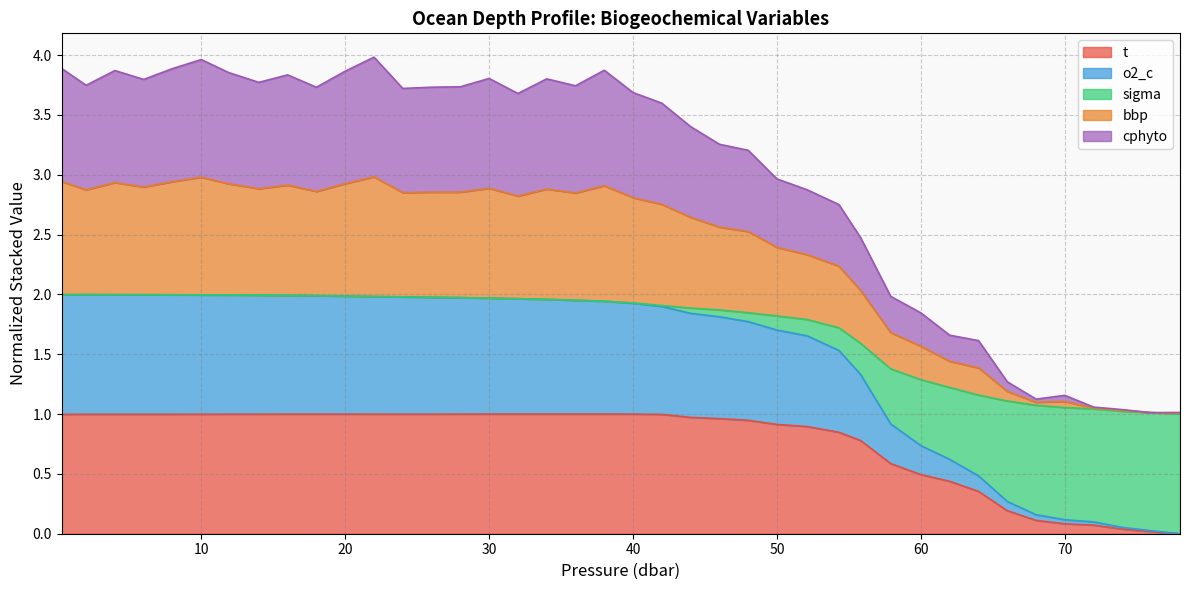

Does the chart have visible grid lines?

Yes